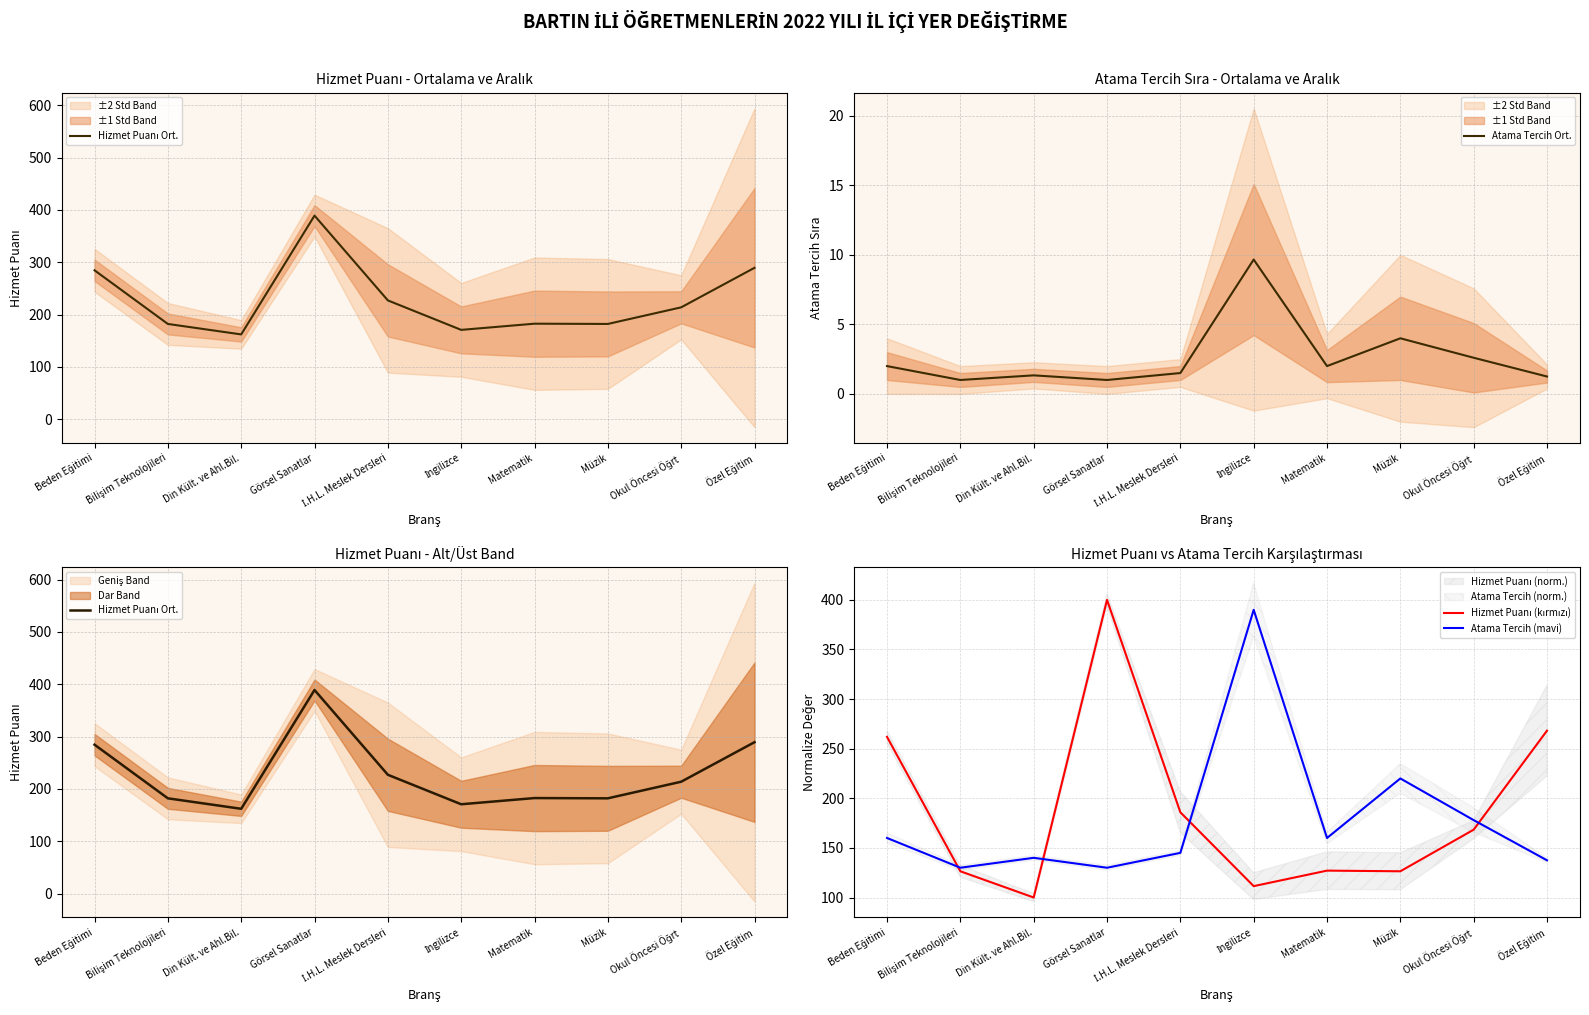

Between Okul Öncesi Öğrt and Özel Eğitim, which is larger?

Özel Eğitim